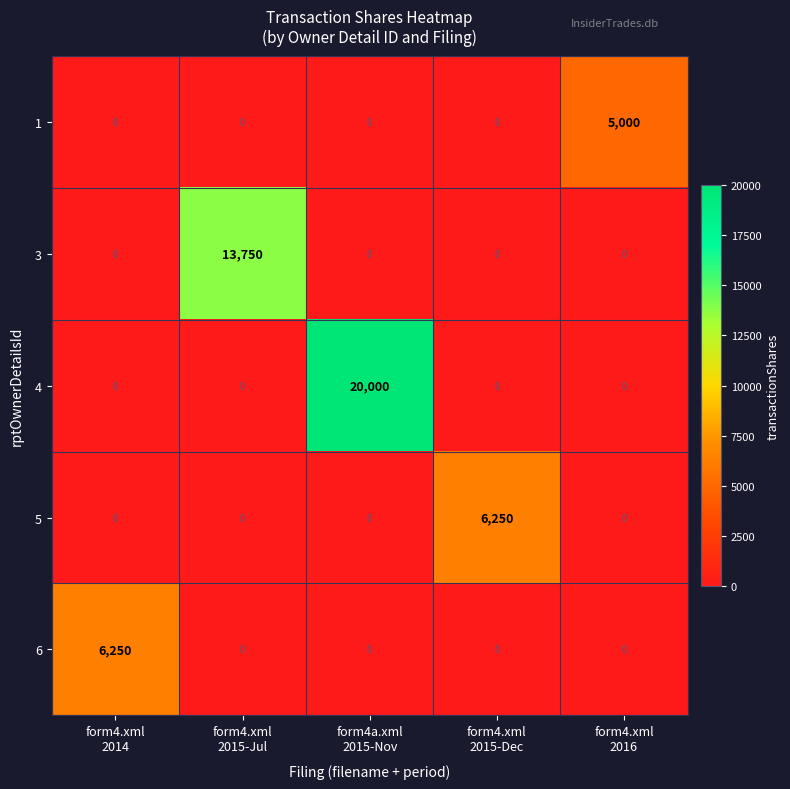

Reading right to left, list all the values displayed in this chart.

1: 5000	0	0	0	0
3: 0	0	0	13750	0
4: 0	0	20000	0	0
5: 0	6250	0	0	0
6: 0	0	0	0	6250